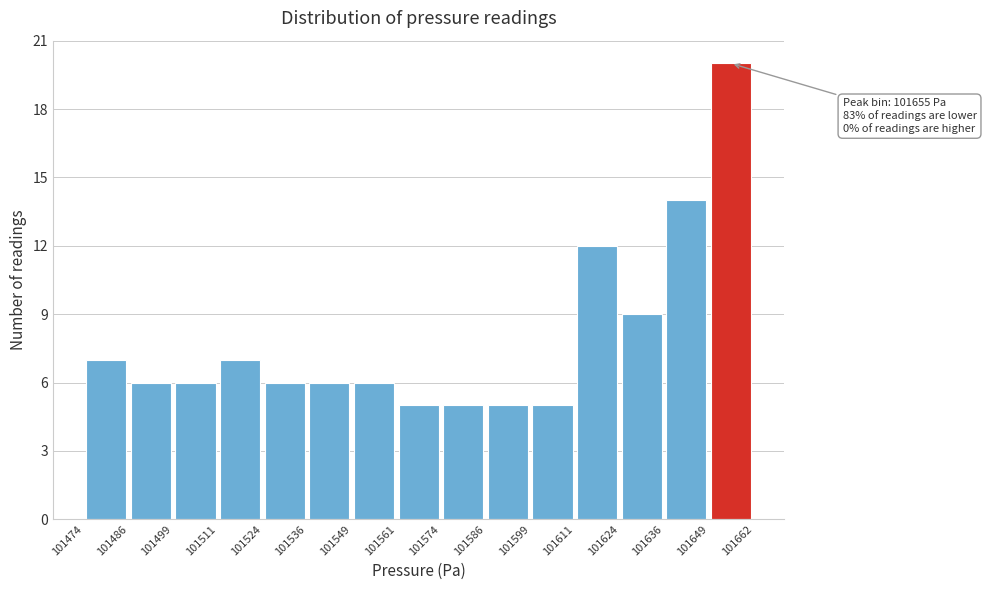

Which range on the x-axis has the tallest bar?

101649 to 101662